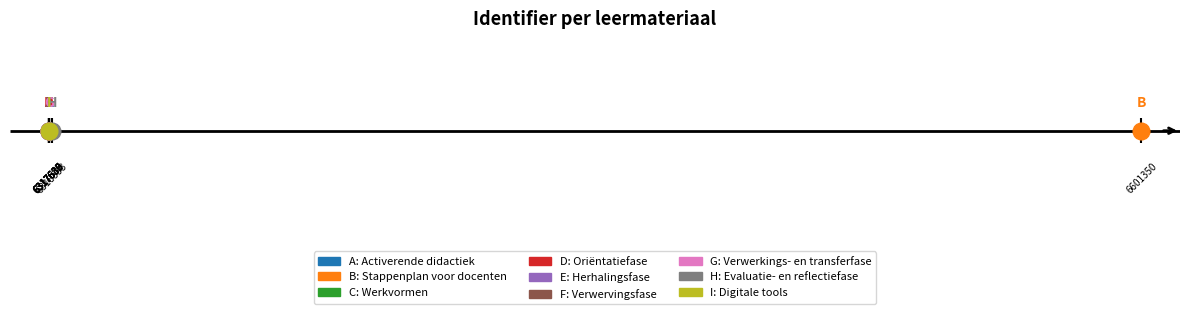

List the labels in order of value, largest first.

Stappenplan voor docenten, Evaluatie- en reflectiefase, Digitale tools, Verwerkings- en transferfase, Verwervingsfase, Herhalingsfase, Werkvormen, Oriëntatiefase, Activerende didactiek